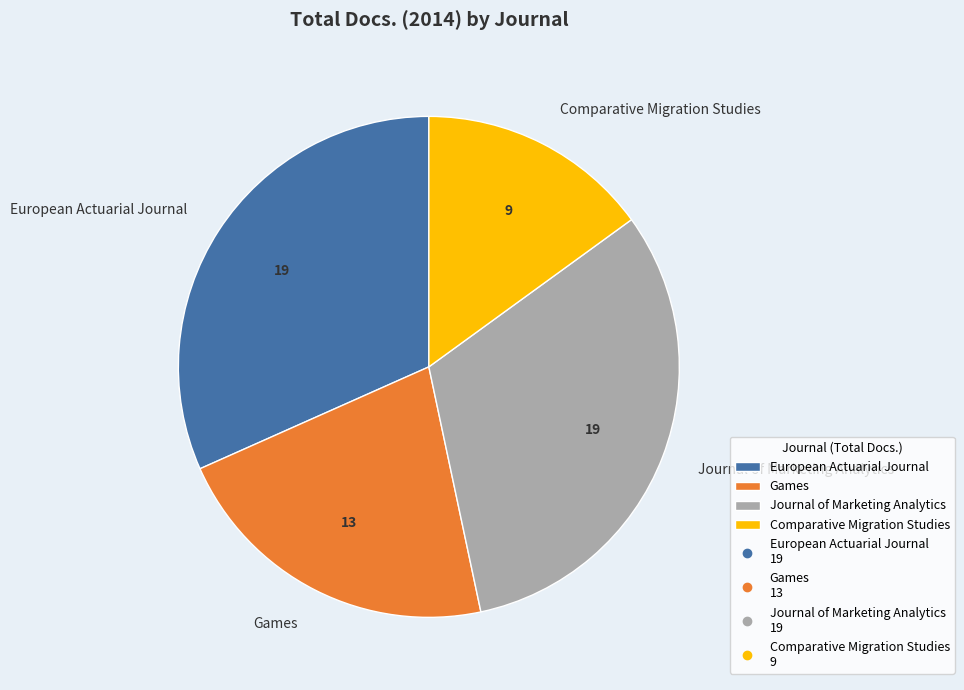

Combined, do European Actuarial Journal and Games account for over 50%?

Yes